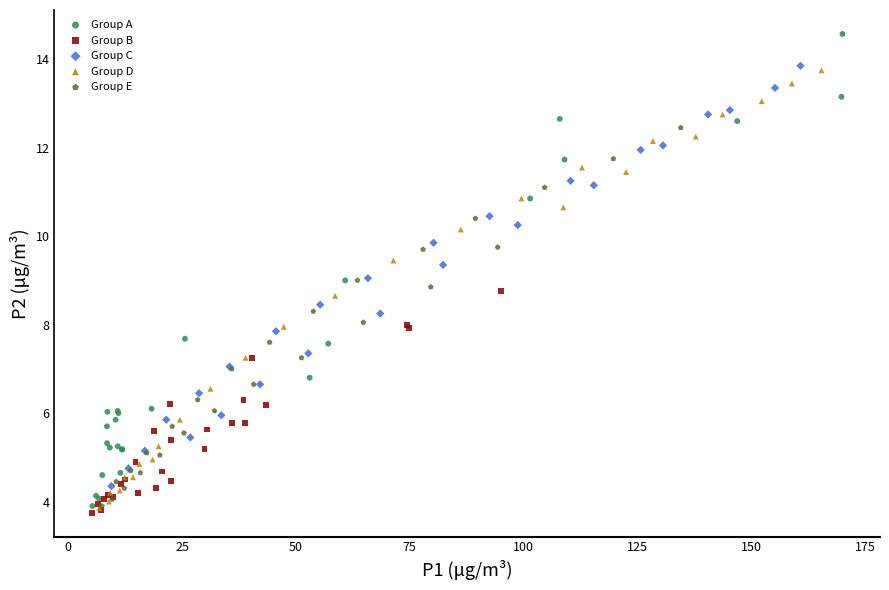

Which series contains the lowest Y value?

Group B